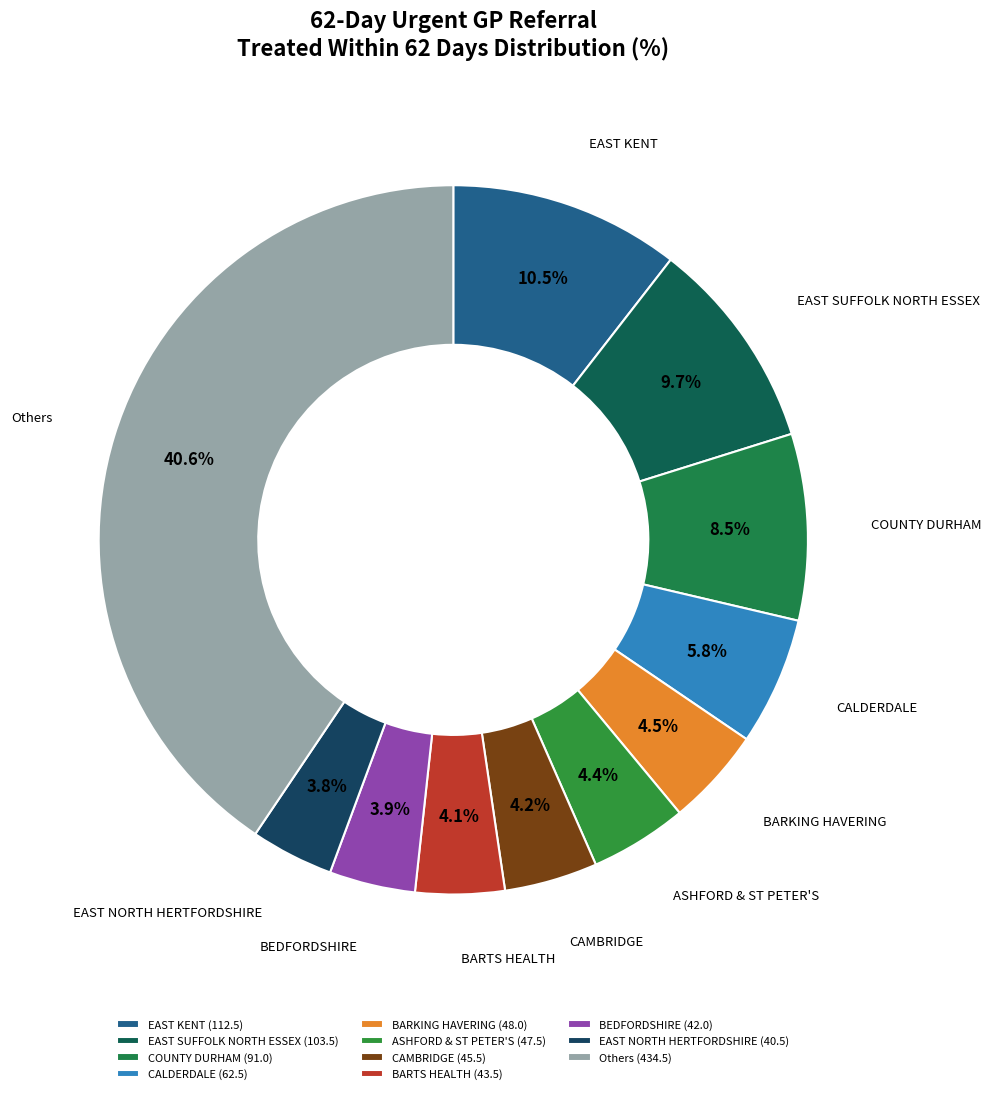

What is the ratio of the value at BEDFORDSHIRE to the value at CALDERDALE?

0.7